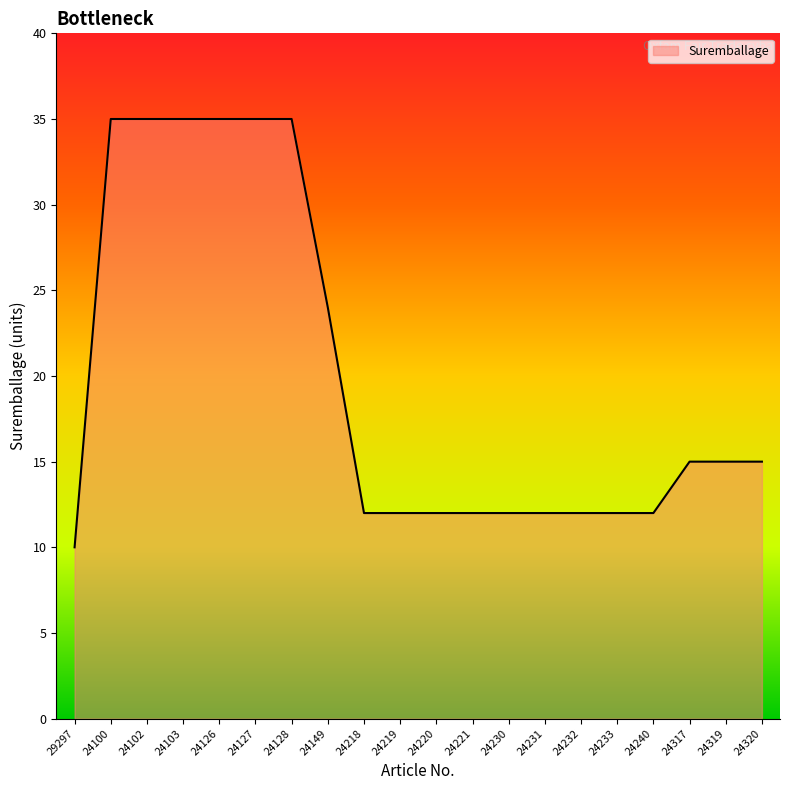

How many lines are shown in the chart?

1